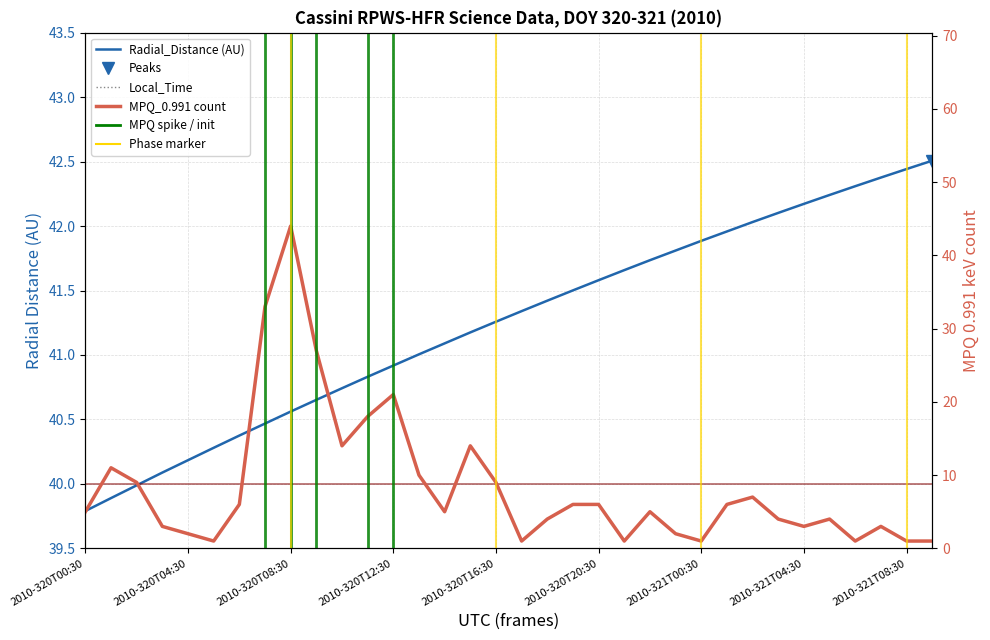

Read the Local_Time value at 11.

17.6